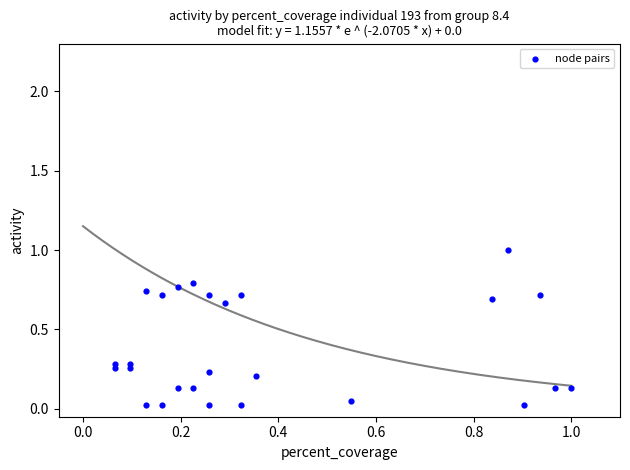

What is the range of Y values (max minus min)?

1.0